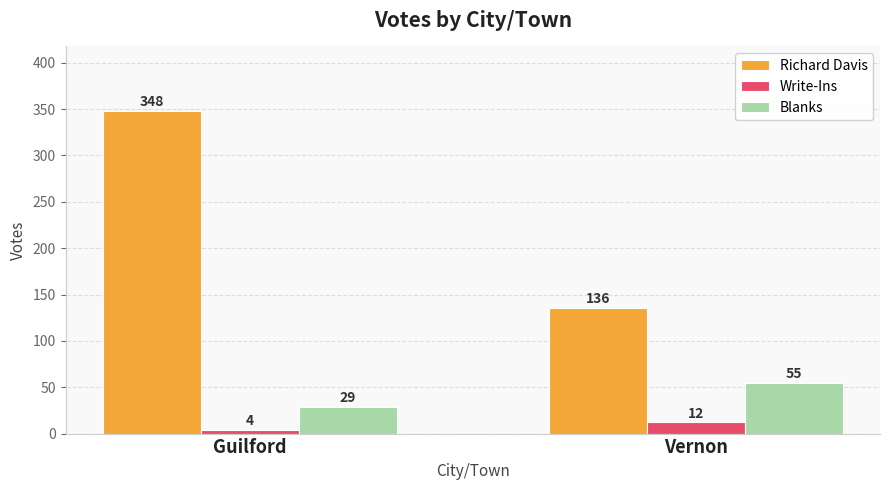

Which label corresponds to the largest value in the chart?

Guilford